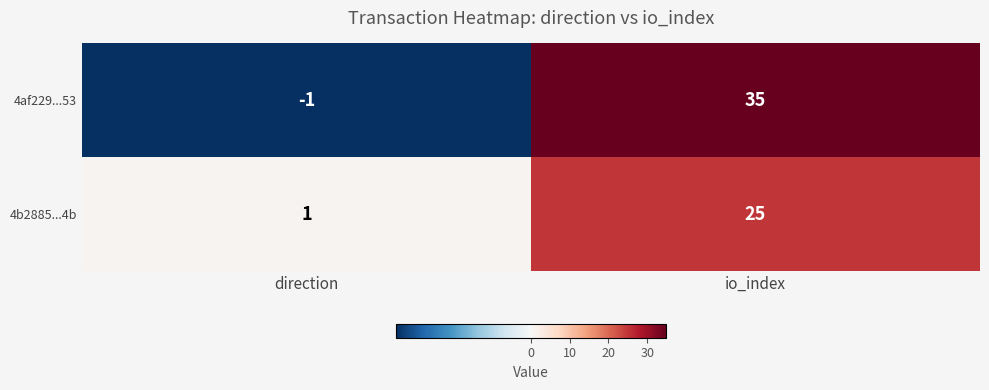

At how many categories does at least one series exceed 29?

1